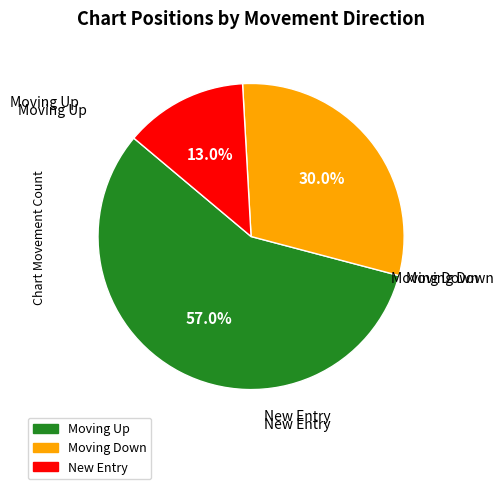

Count the number of slices in the pie.

3